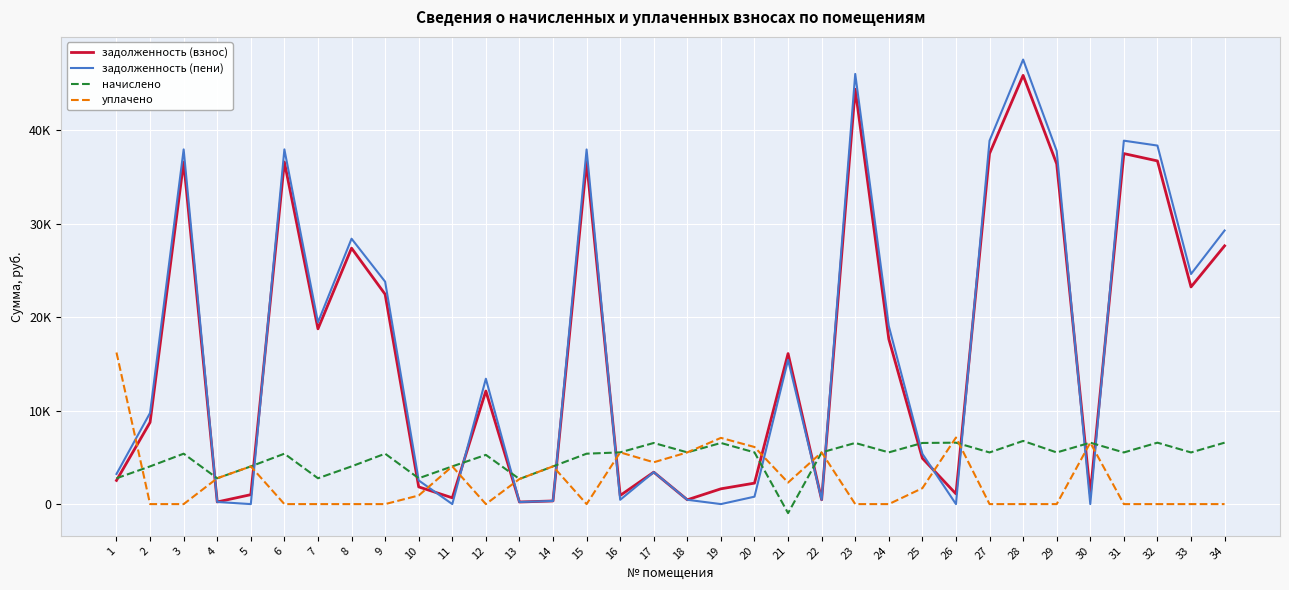

What are all the series names shown in the legend?

задолженность (взнос), задолженность (пени), начислено, уплачено